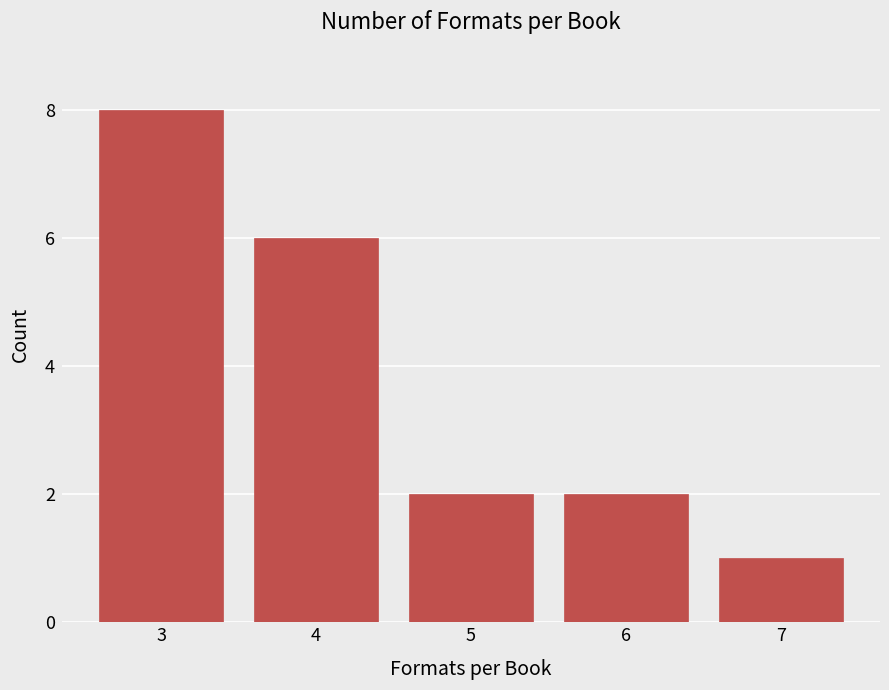

Reading left to right, extract all data points from this chart.

3=8	4=6	5=2	6=2	7=1